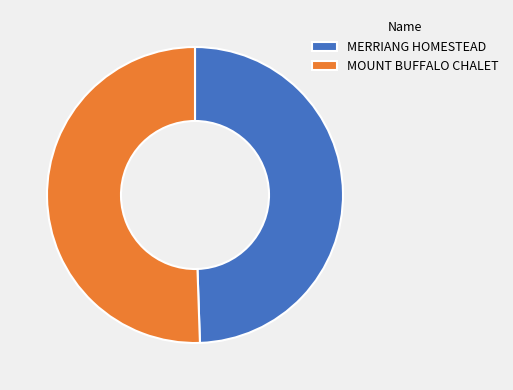

Count the number of slices in the pie.

2